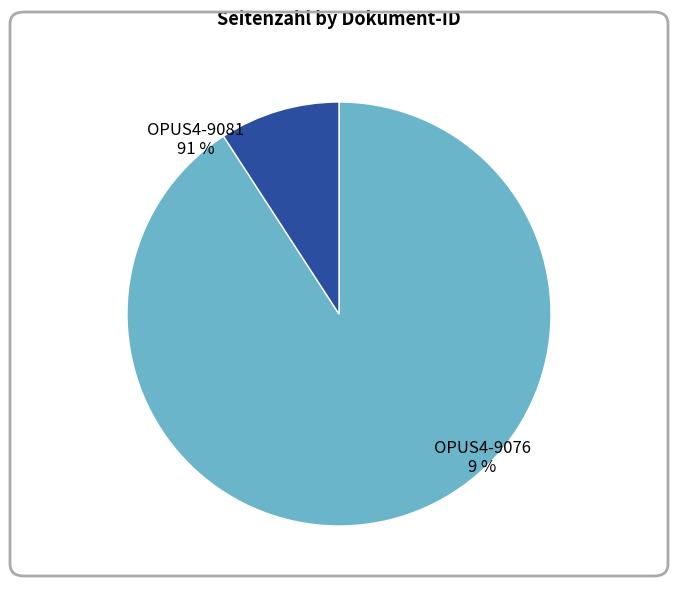

Which category accounts for the majority?

OPUS4-9081